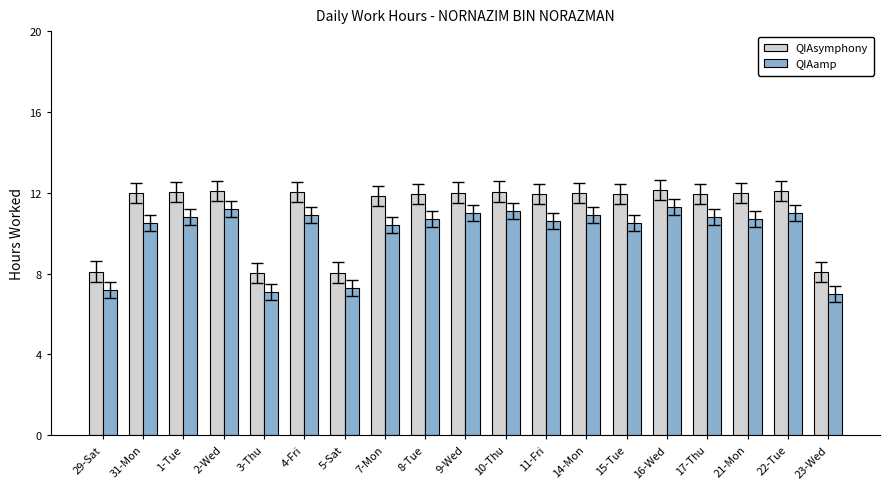

What is the value of the QIAsymphony bar at the 3rd from the left?

12.0